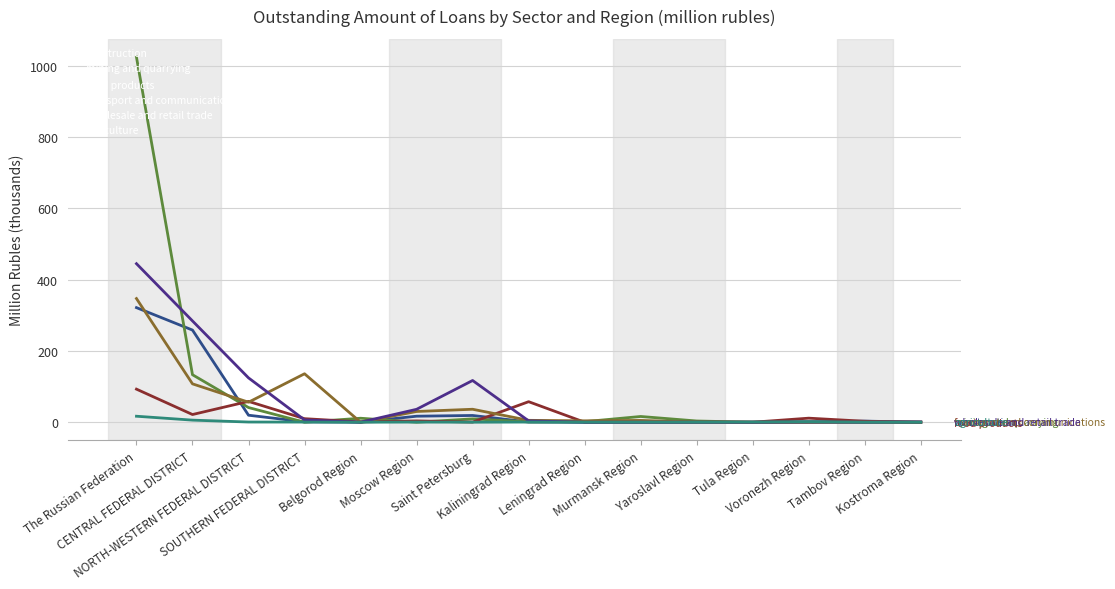

What is the sum of all mining and quarrying values?

1240.6